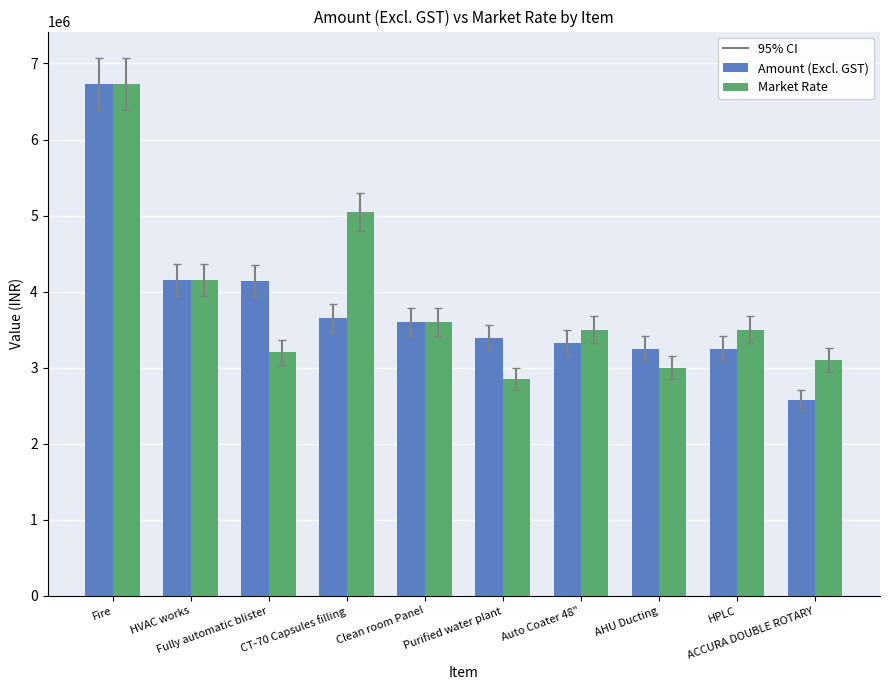

At which category is the sum across all series the highest?

Fire